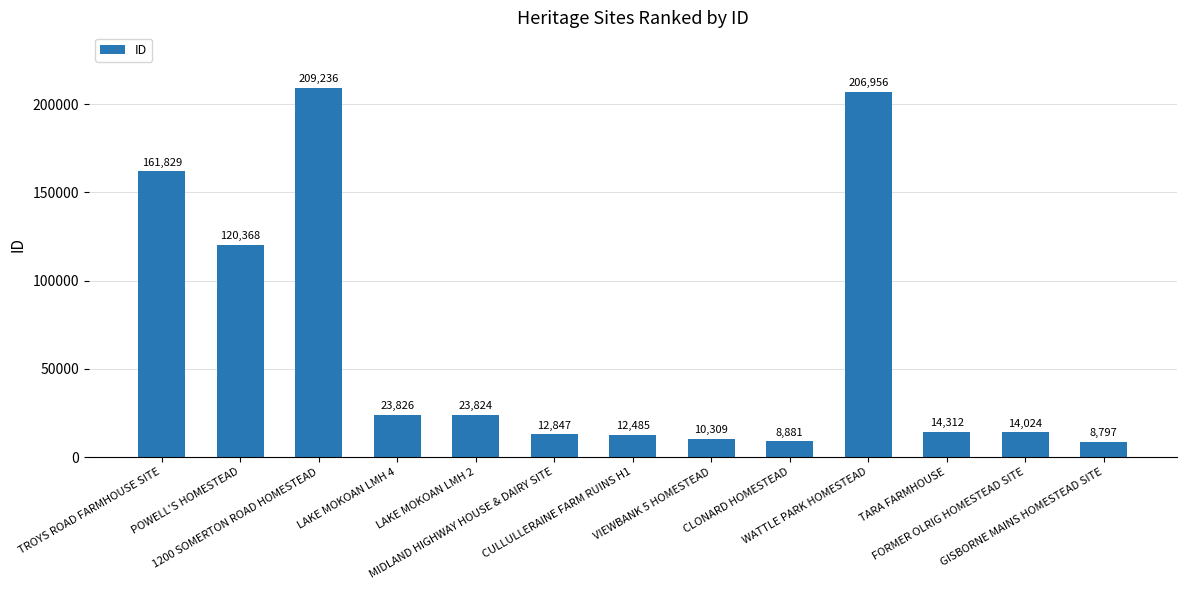

What is the label of the 9th bar from the left?

CLONARD HOMESTEAD